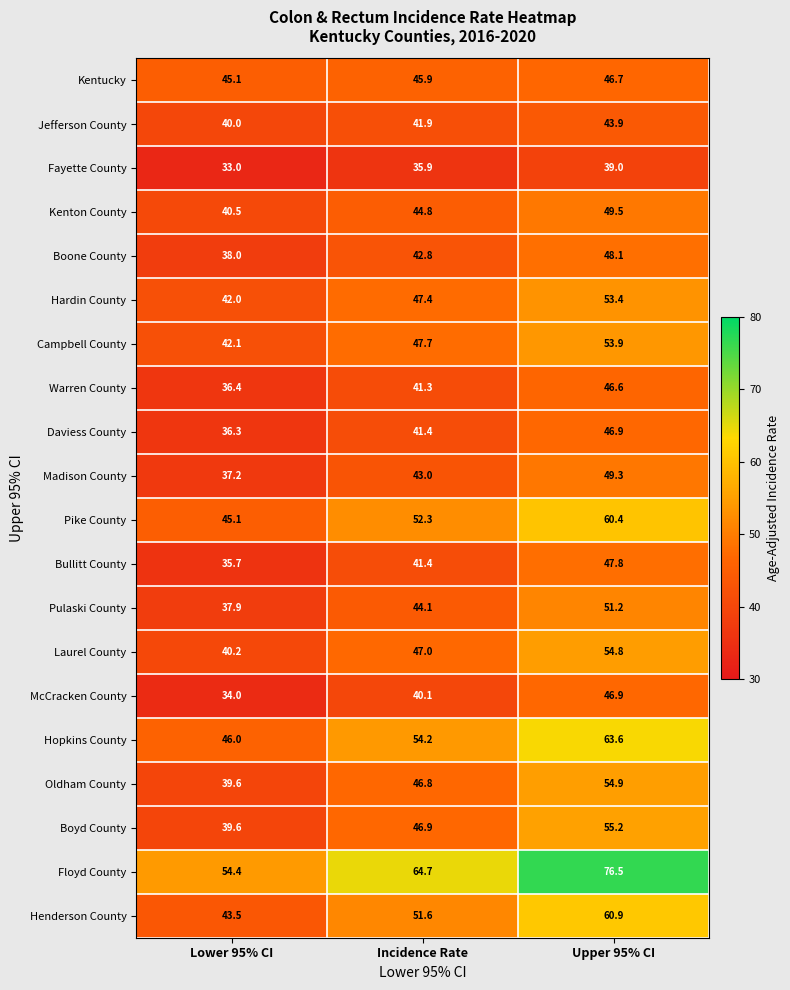

What is the difference between the highest and lowest values at Incidence Rate?

28.8